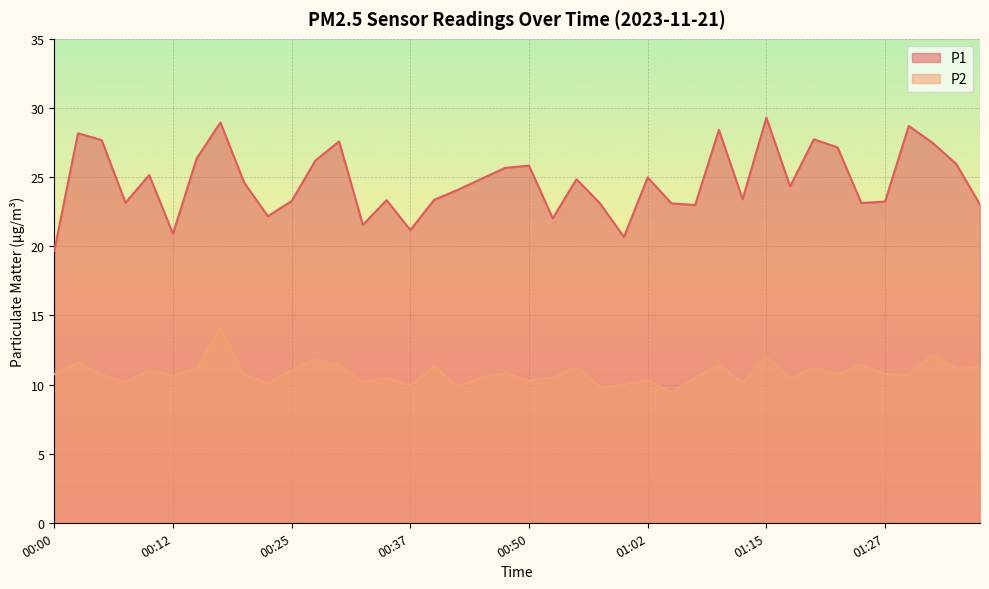

True or false: P2 has a value of 9.9 at 01:00.

True